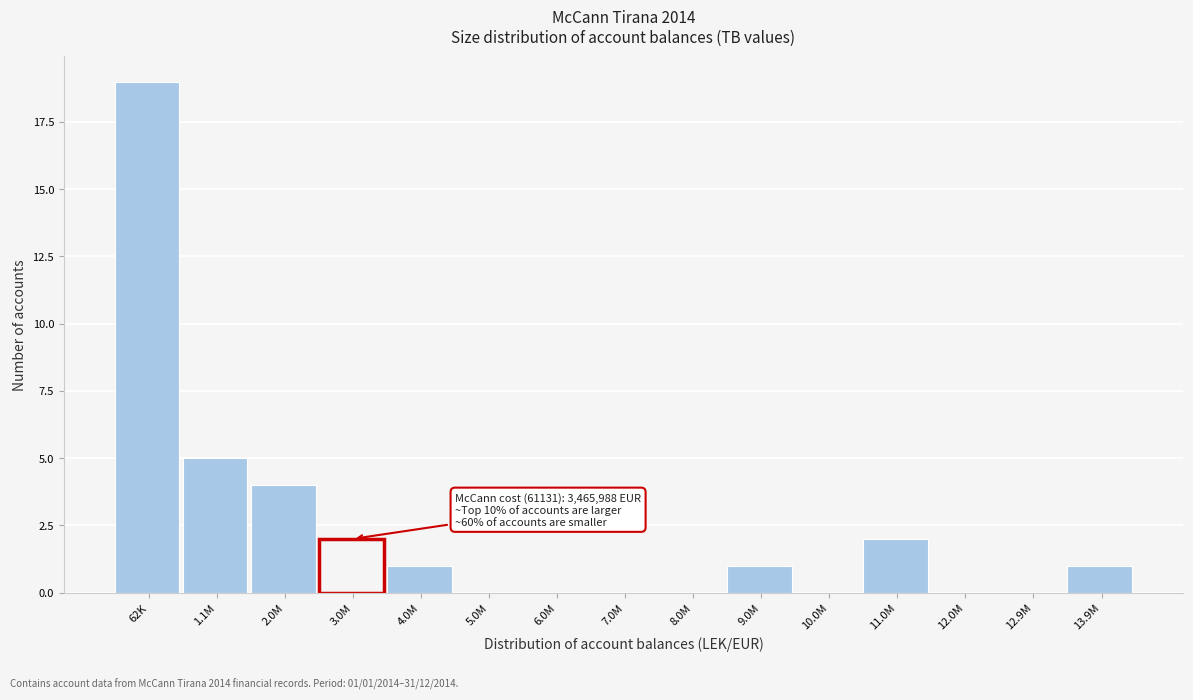

Reading left to right, list all the values displayed in this chart.

62K=19	1.1M=5	2.0M=4	3.0M=2	4.0M=1	5.0M=0	6.0M=0	7.0M=0	8.0M=0	9.0M=1	10.0M=0	11.0M=2	12.0M=0	12.9M=0	13.9M=1